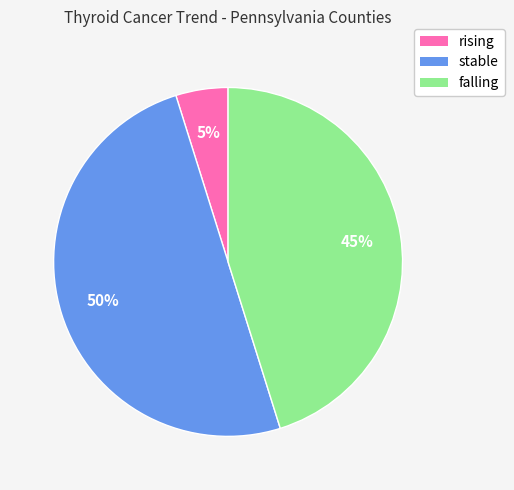

To the nearest percent, what percentage of the pie is stable?

50%